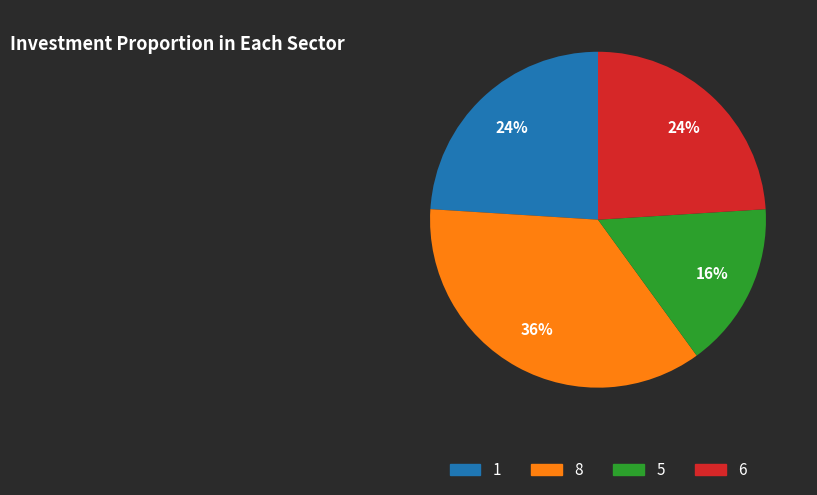

To the nearest percent, what is the average slice percentage?

25%